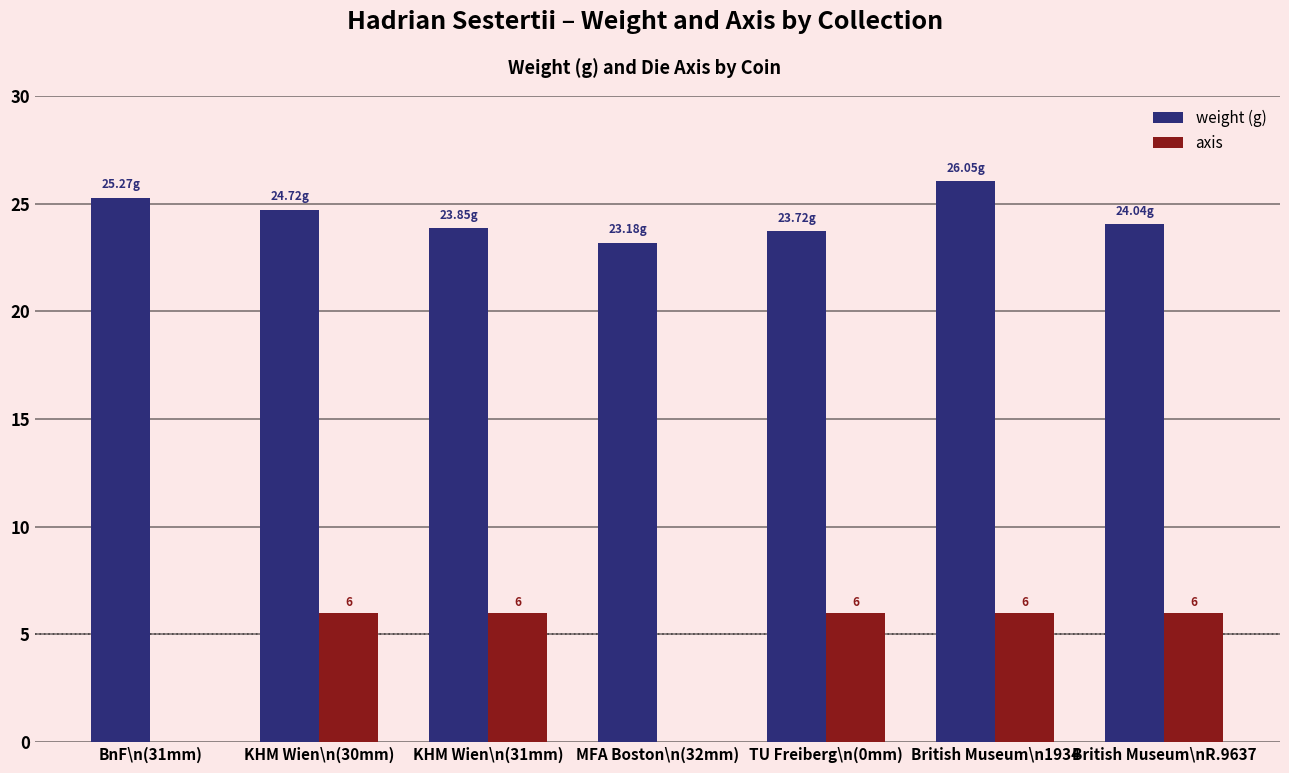

At which category is the sum across all series the highest?

British Museum\n1934